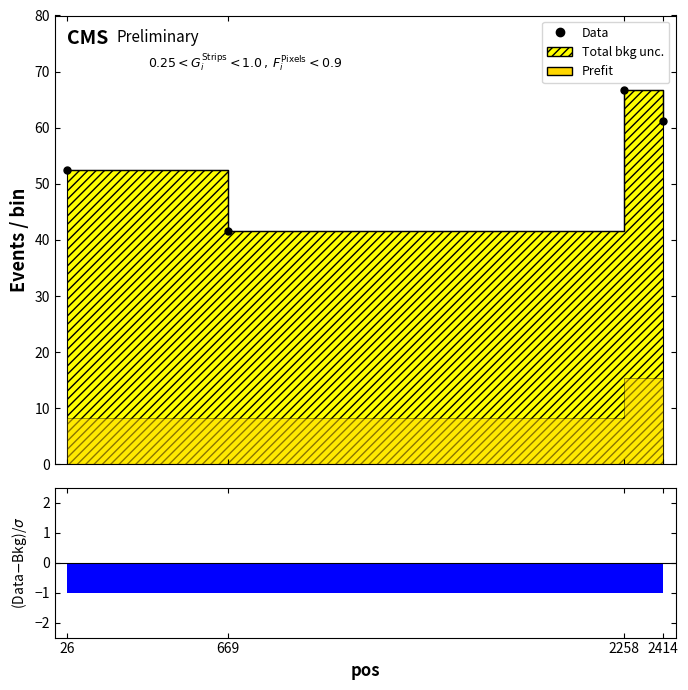

Read the value at 2258.

66.7